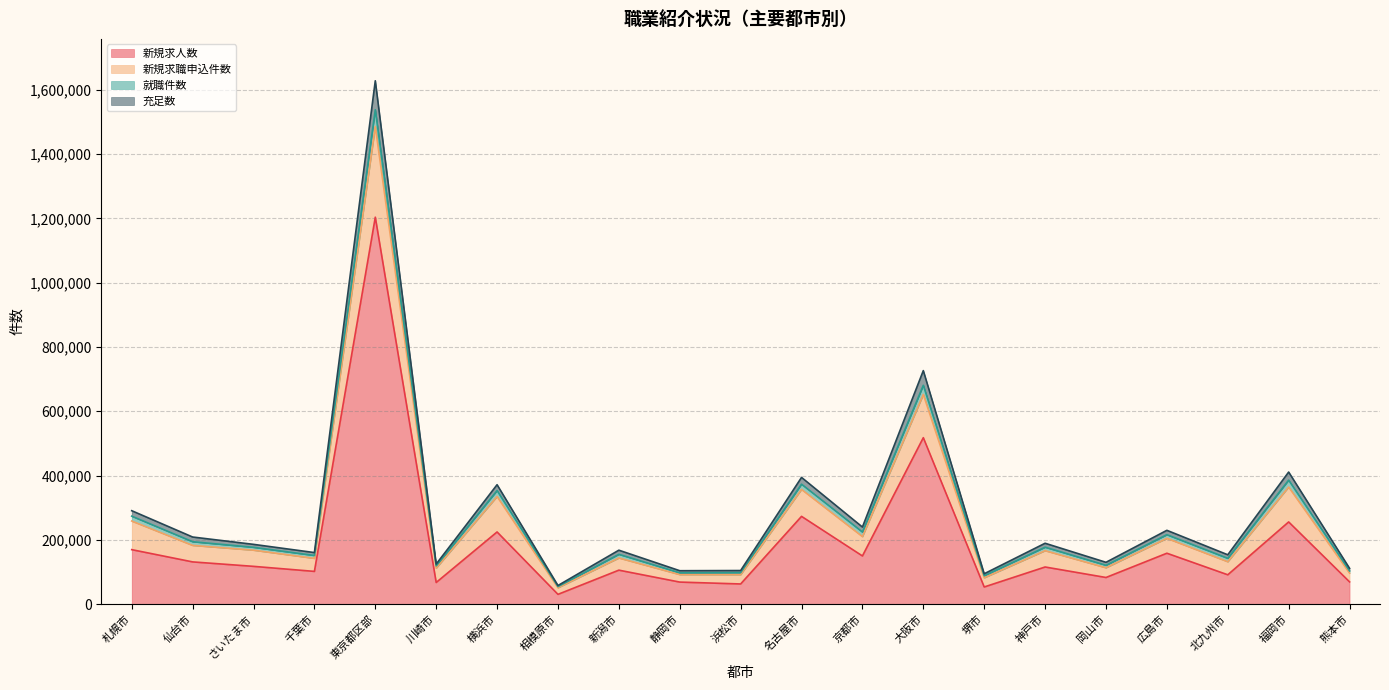

What is the difference between the highest and lowest values at 静岡市?

35337